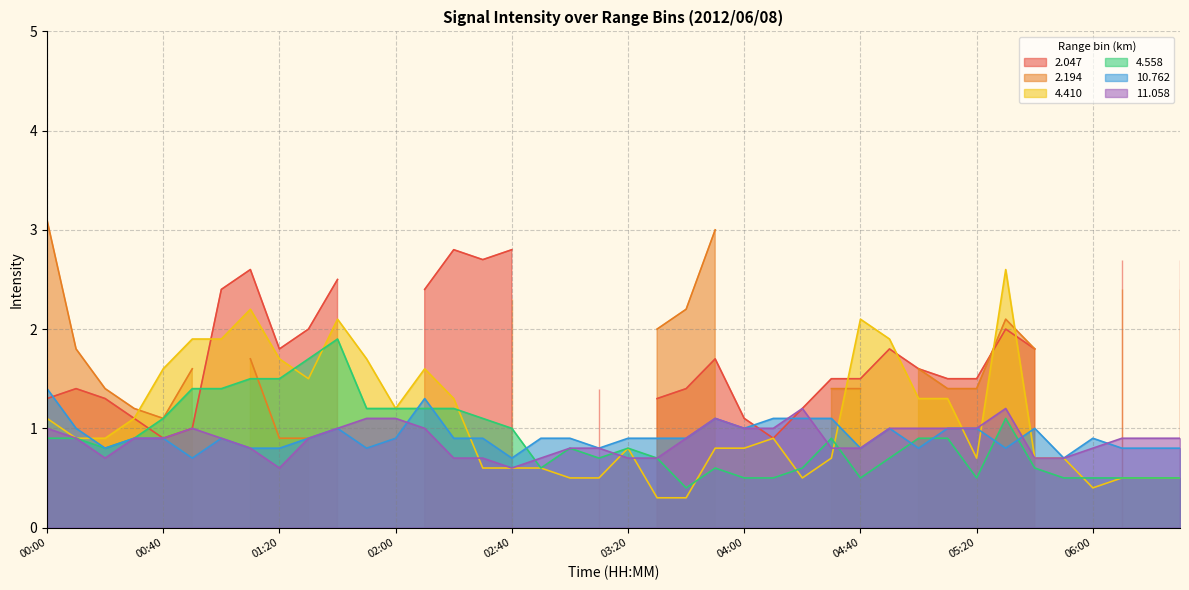

What is the difference between the second highest and minimum values in the  10.762 series?

0.6